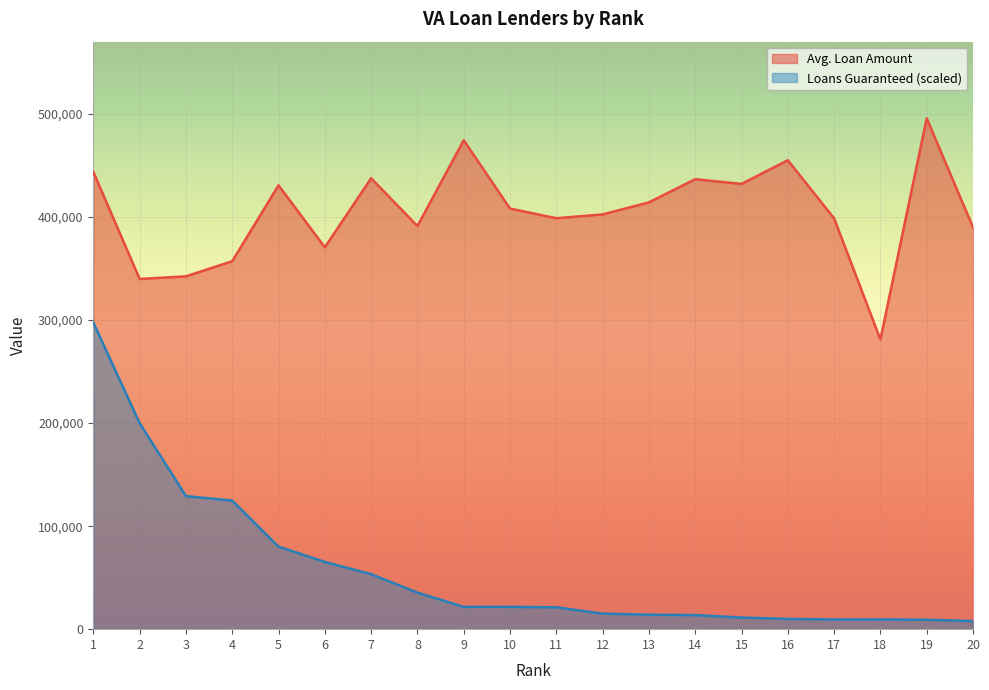

Rank the series by their maximum value, from lowest to highest.

Loans Guaranteed (scaled), Avg. Loan Amount